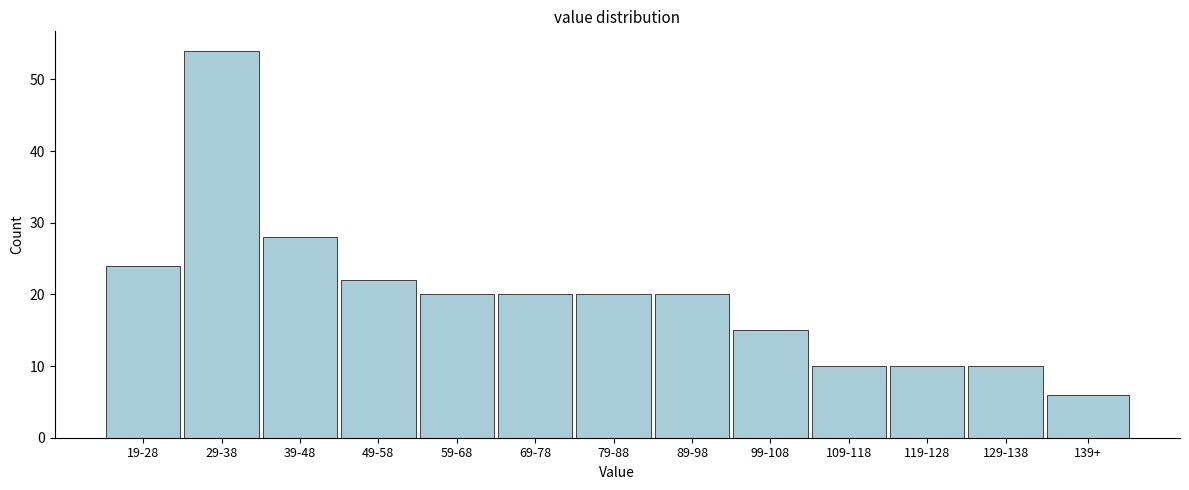

Reading left to right, list all the values displayed in this chart.

19-28=24	29-38=54	39-48=28	49-58=22	59-68=20	69-78=20	79-88=20	89-98=20	99-108=15	109-118=10	119-128=10	129-138=10	139+=6